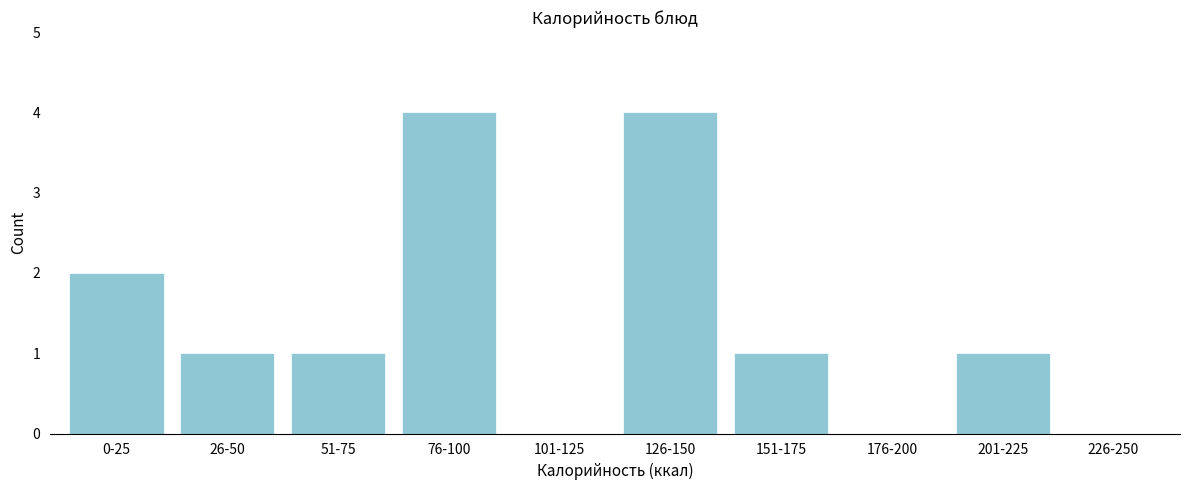

Reading right to left, what are all the values shown in this chart?

226-250=0	201-225=1	176-200=0	151-175=1	126-150=4	101-125=0	76-100=4	51-75=1	26-50=1	0-25=2